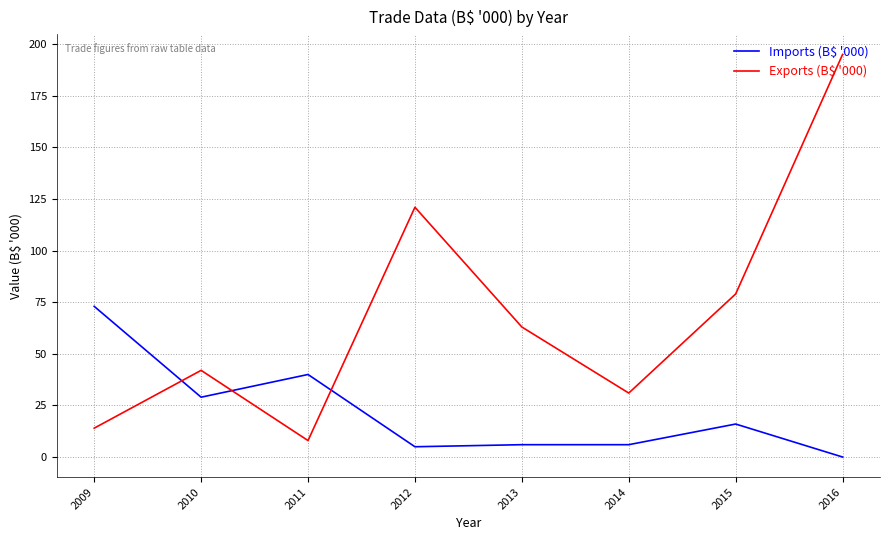

Rank the series by their maximum value, from lowest to highest.

Imports (B$ '000), Exports (B$ '000)